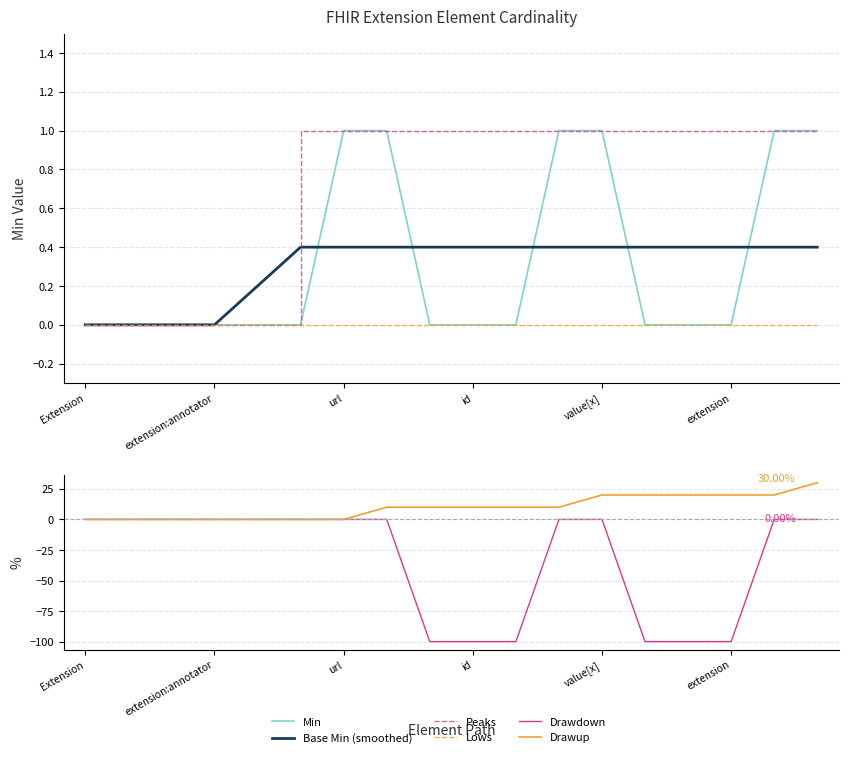

Does the chart display data point markers on the line(s)?

No